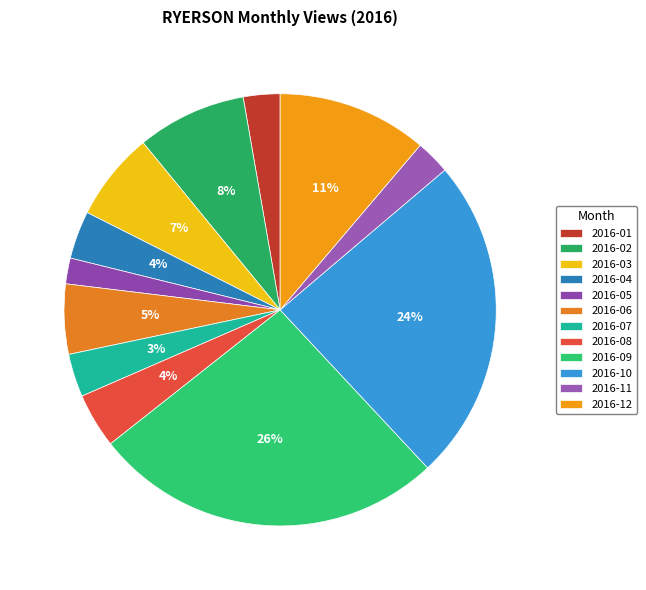

To the nearest percent, what is the combined percentage of 2016-09 and 2016-02?

35%